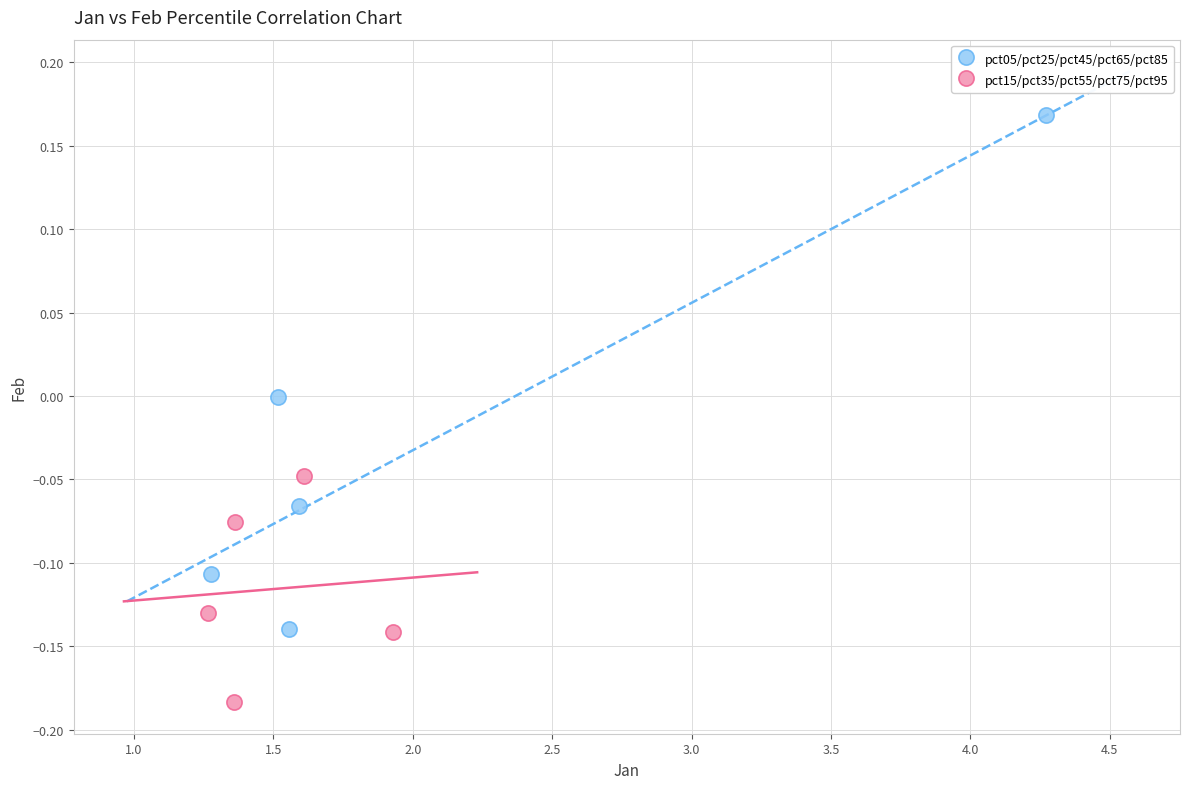

Which series reaches the minimum Y coordinate?

pct15/pct35/pct55/pct75/pct95